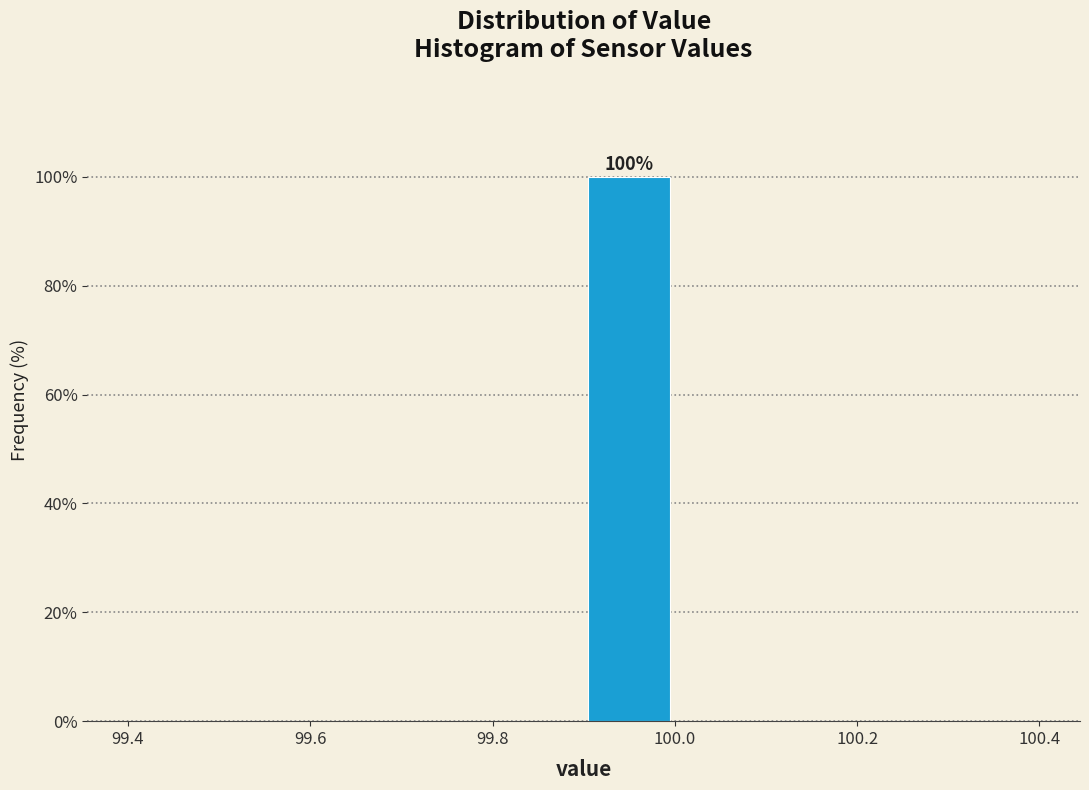

Which range on the x-axis has the tallest bar?

99.9 to 100.0